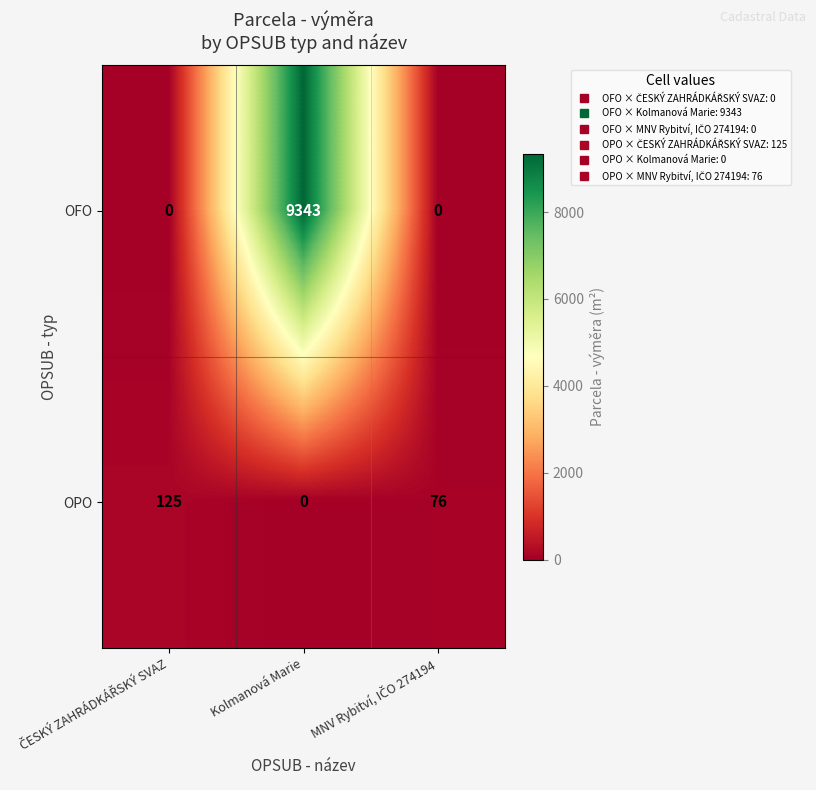

Reading left to right, transcribe all the data shown in this chart.

OFO: 0	9343	0
OPO: 125	0	76